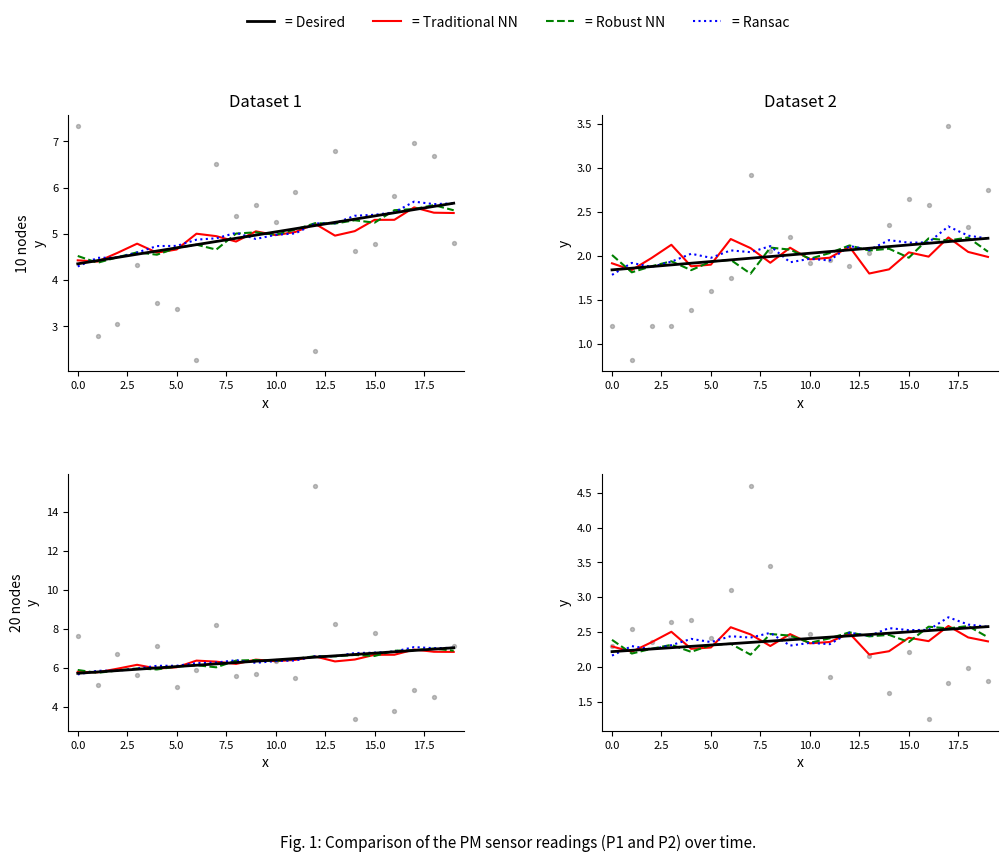

Is the value of = Ransac at 13 greater than the value of = Robust NN at 16?

No